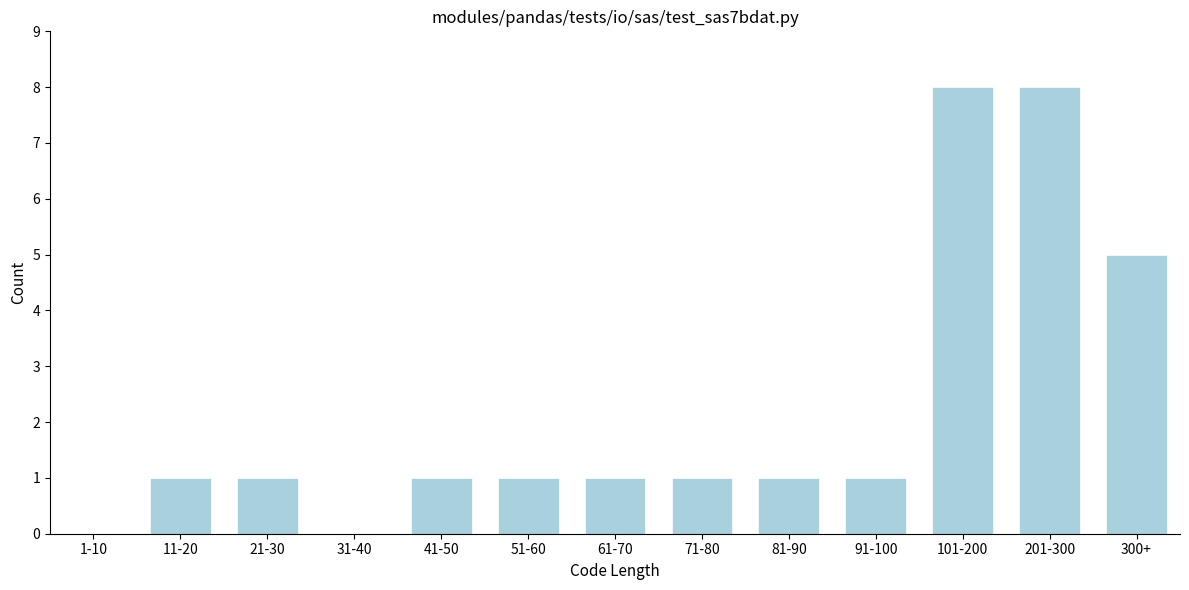

Reading left to right, extract all data points from this chart.

1-10=0	11-20=1	21-30=1	31-40=0	41-50=1	51-60=1	61-70=1	71-80=1	81-90=1	91-100=1	101-200=8	201-300=8	300+=5